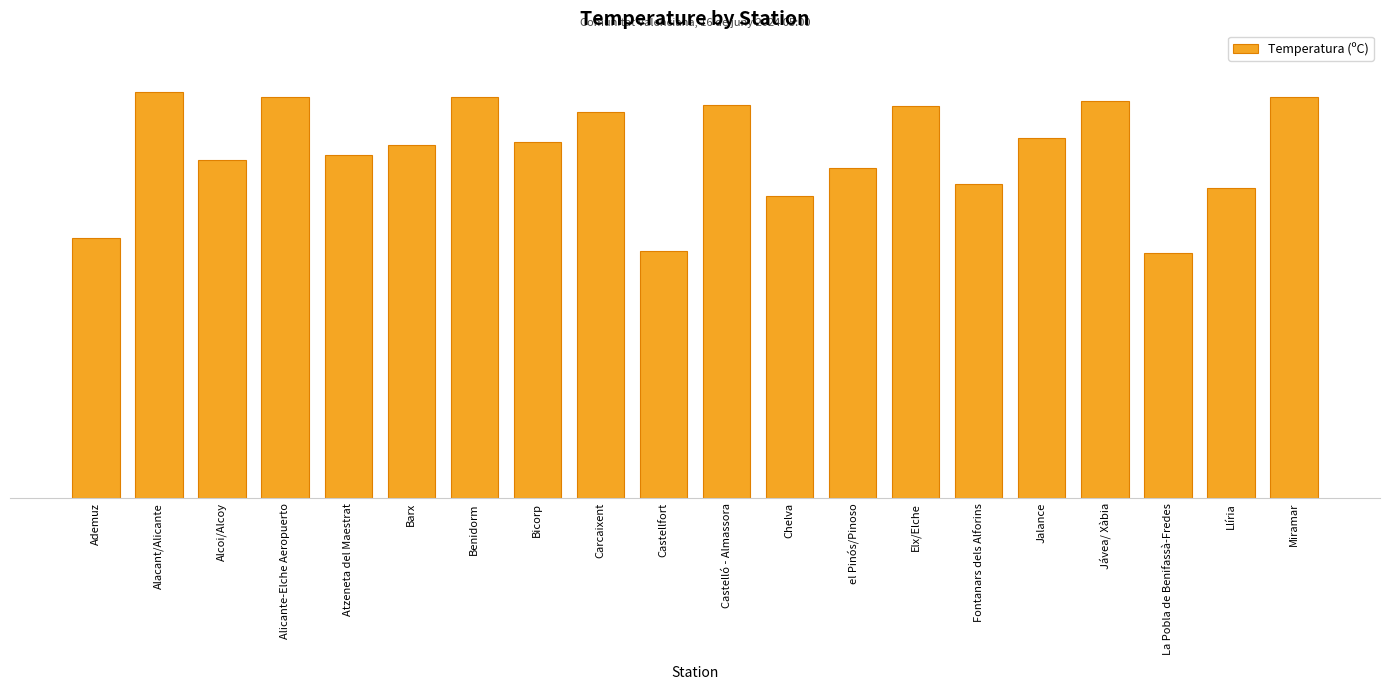

What is the maximum value shown in the chart?

21.9